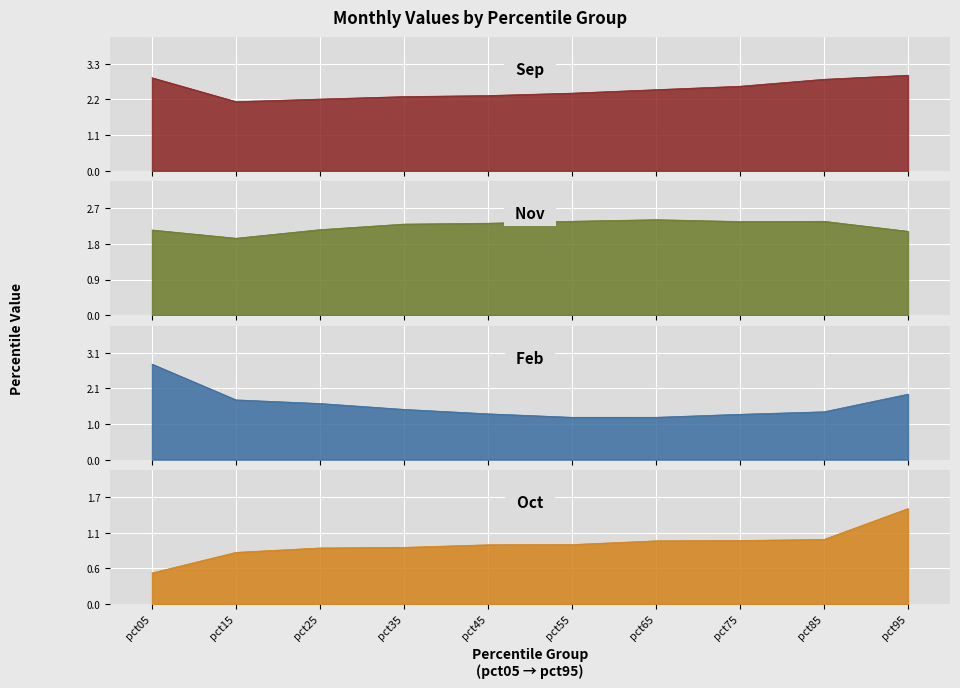

What value does the Sep series have at pct75?

2.6